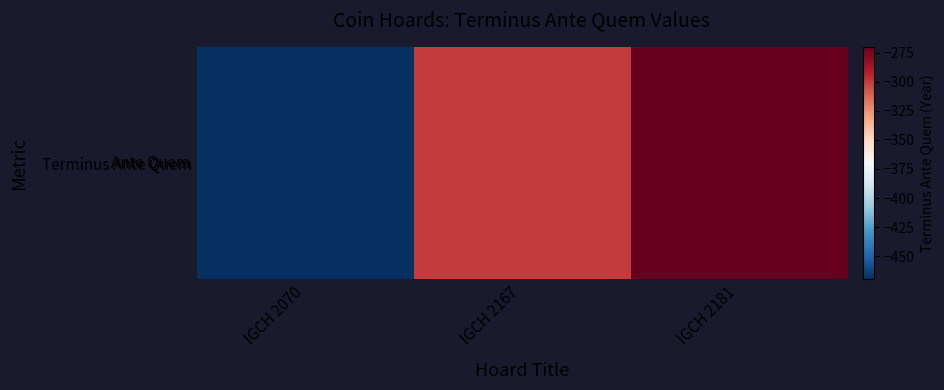

Rank the categories by value from lowest to highest.

IGCH 2070, IGCH 2167, IGCH 2181